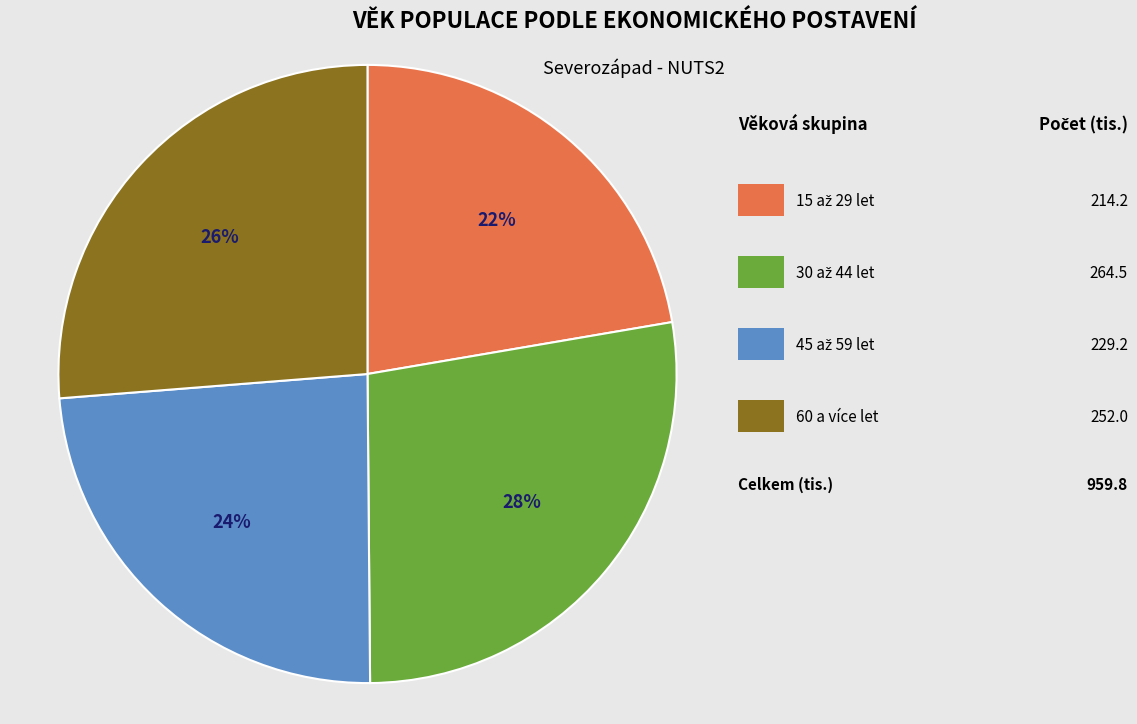

To the nearest percent, what is the average slice percentage?

25%